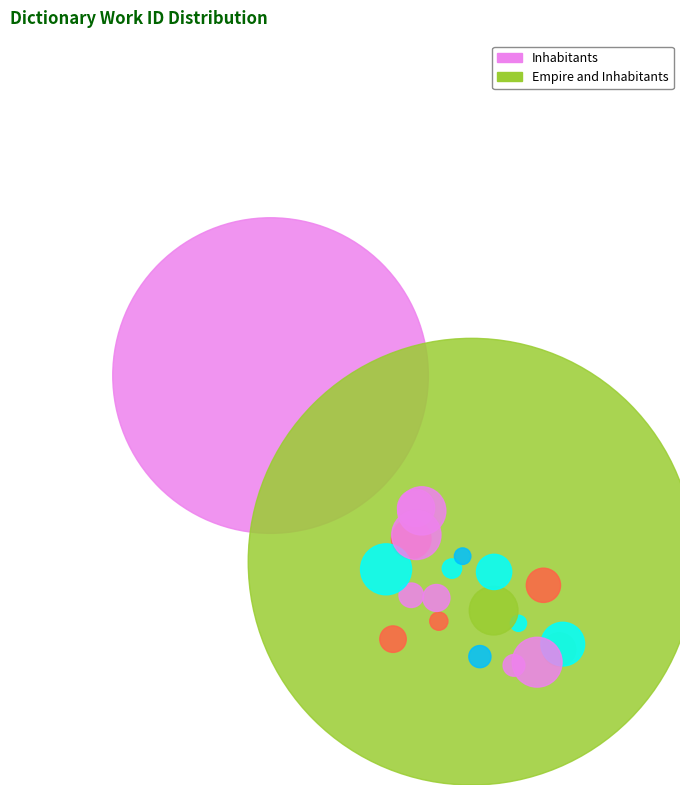

What percentage is the Inhabitants slice, to the nearest percent?

33%